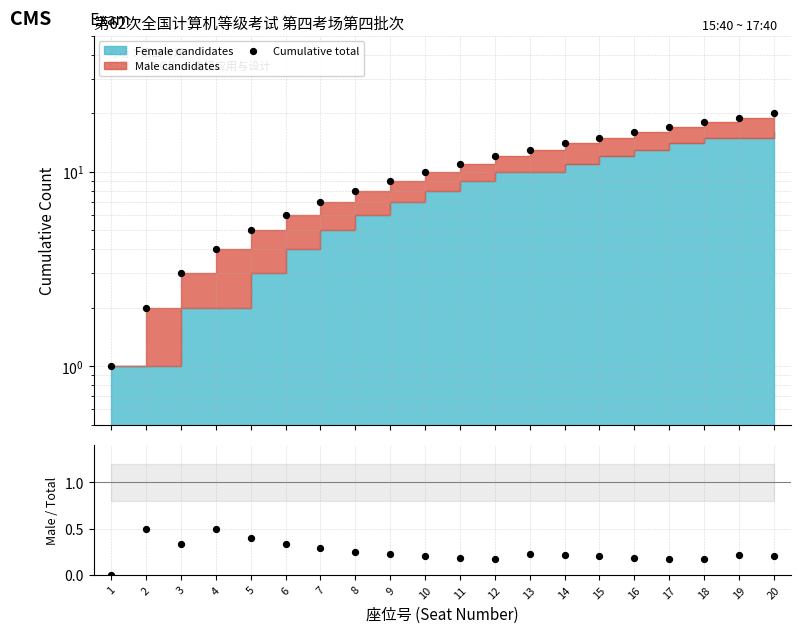

Which series has the largest total across all categories?

Cumulative total